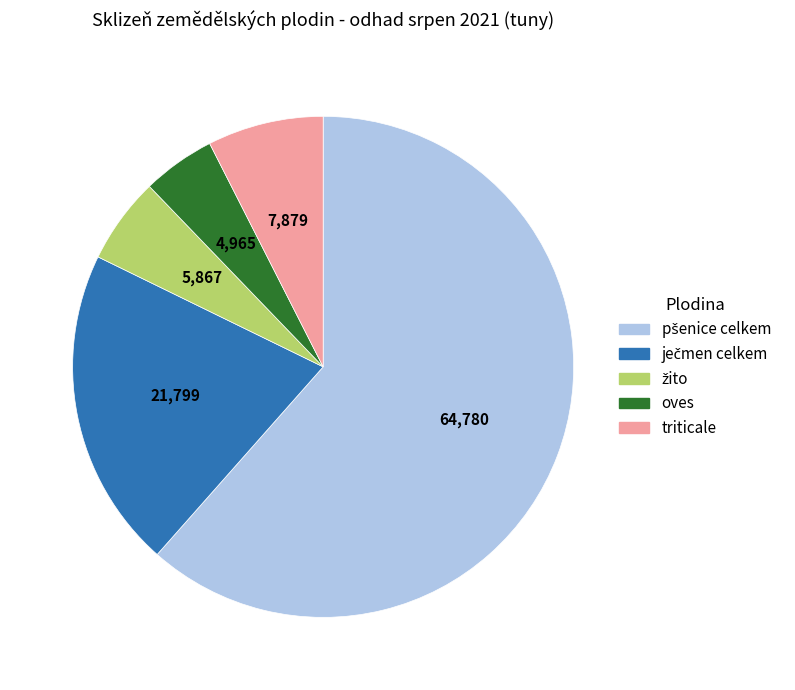

Is it true that oves is 5% of the pie?

True